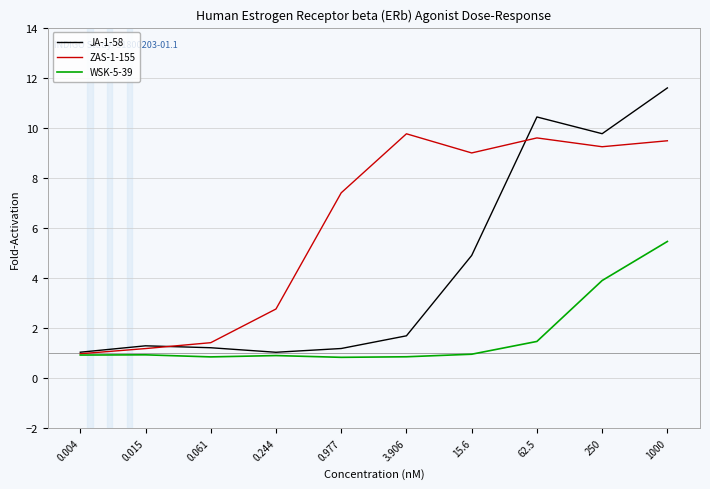

List the series in order of their overall mean, lowest first.

WSK-5-39, JA-1-58, ZAS-1-155